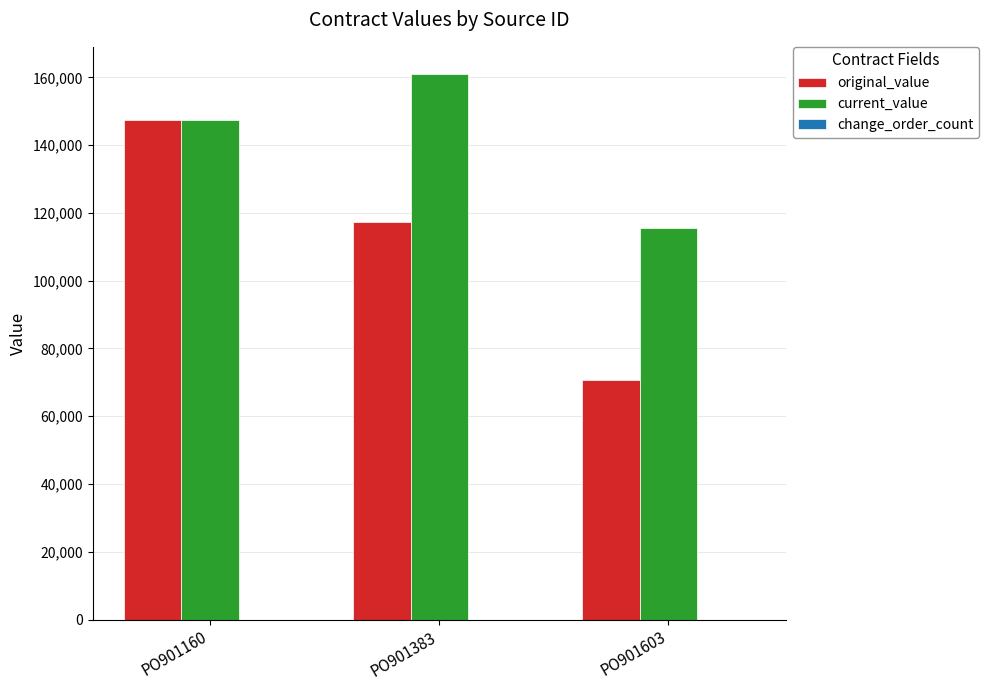

At which label does current_value reach its peak?

PO901383